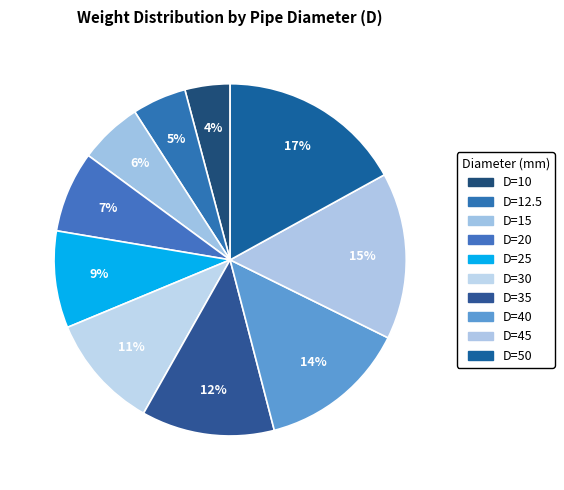

How many slices are in this pie chart?

10